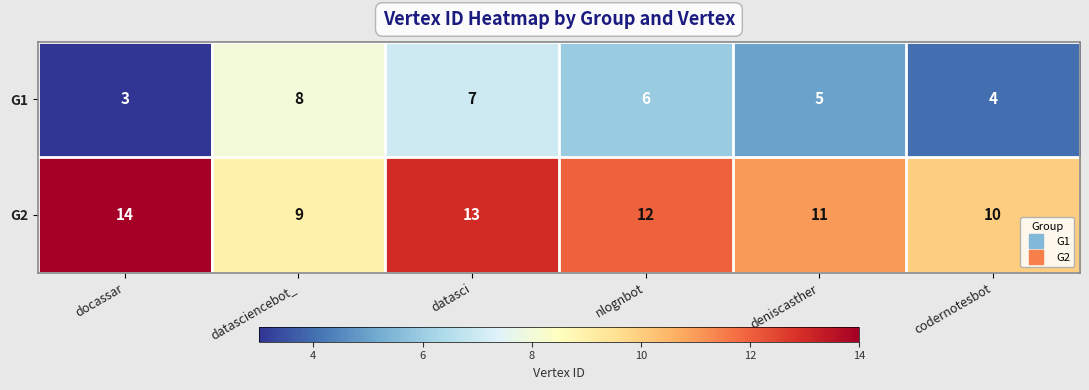

Which category has the highest value in the G1 series?

datasciencebot_